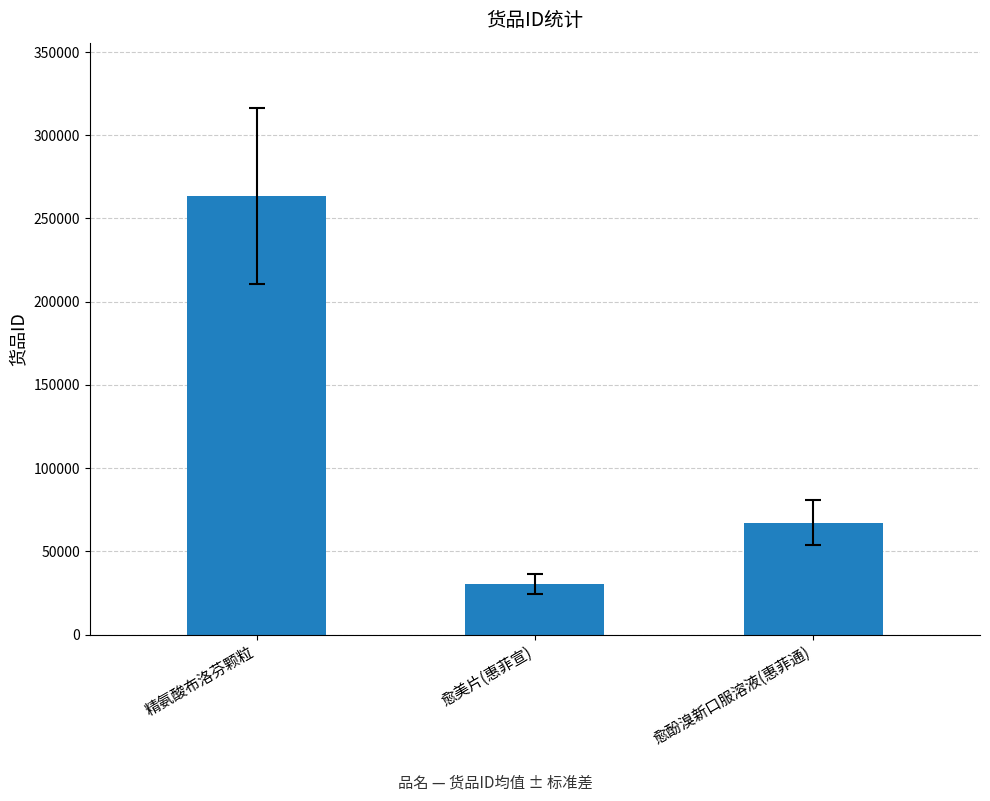

How many values are between 30506 and 263432?

3